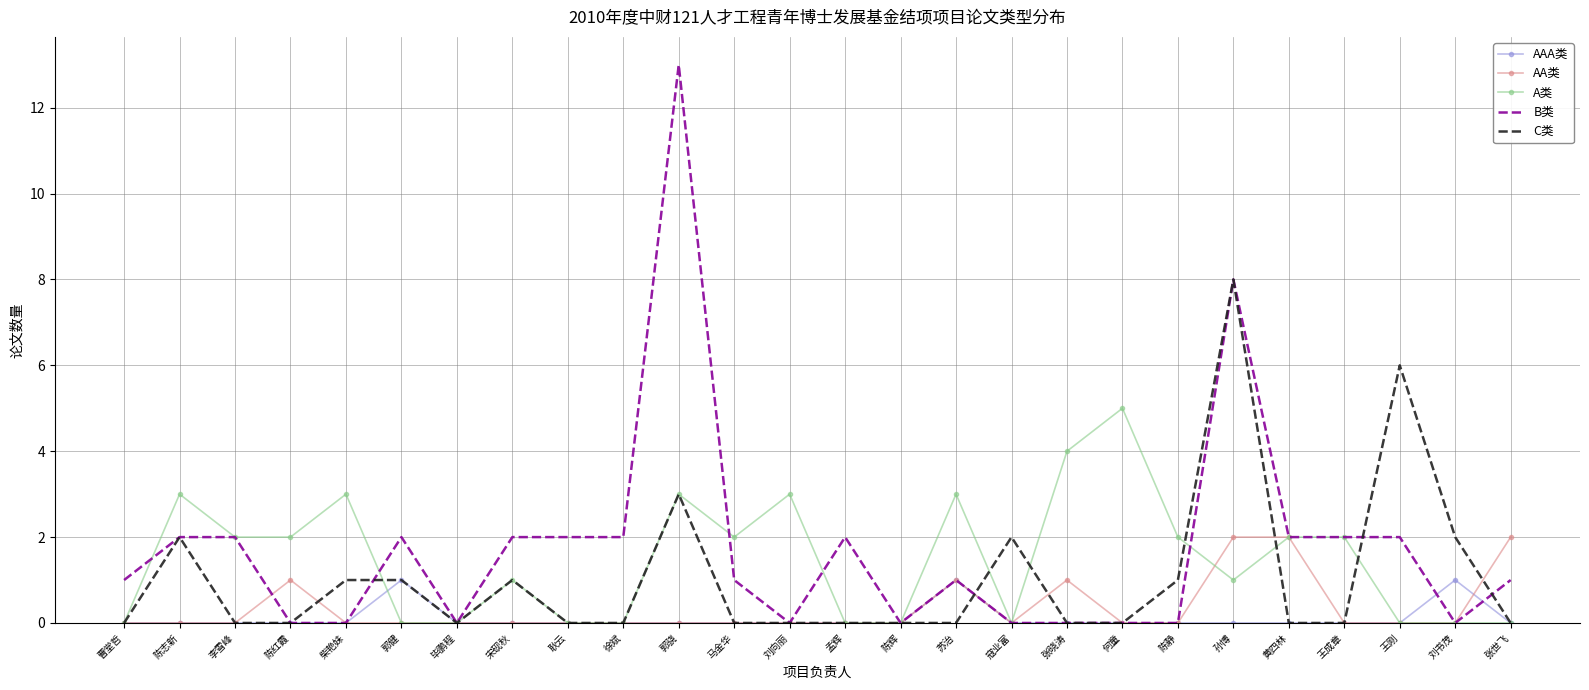

What is the sum of the A类 values at 陈静 and 陈辉?

2